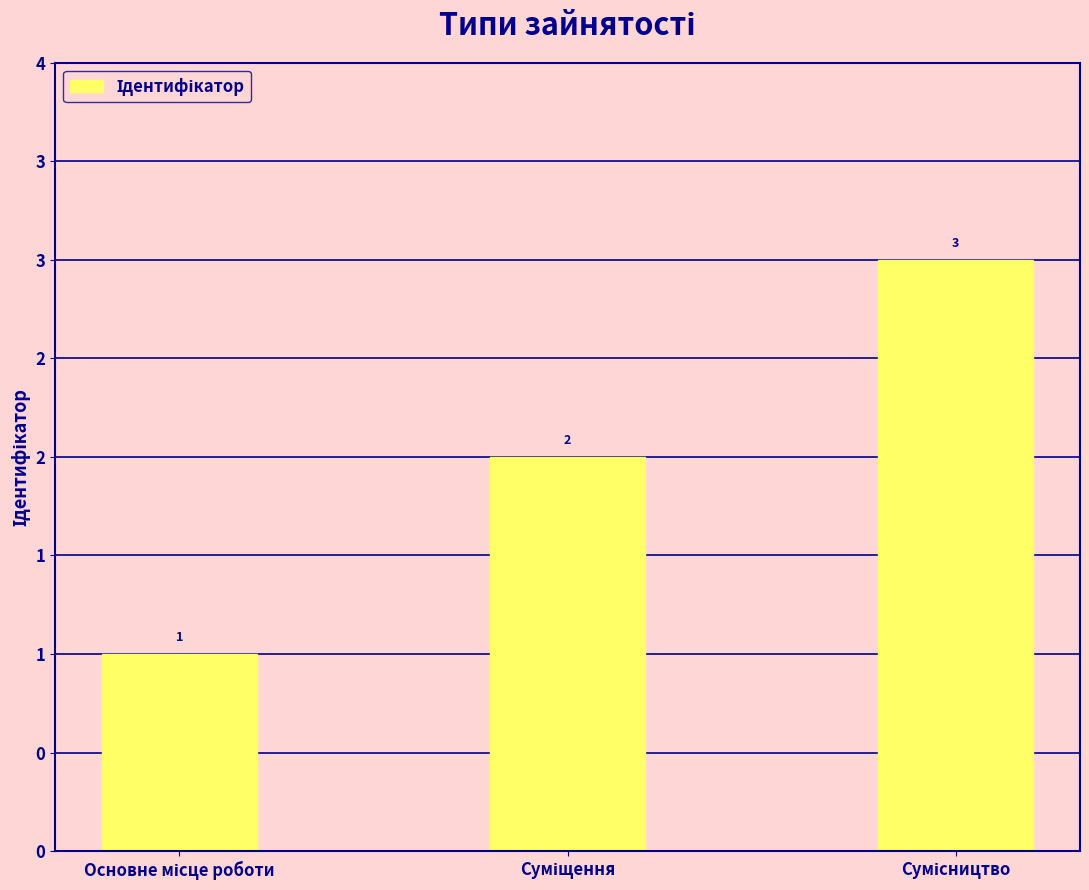

Reading right to left, extract all data points from this chart.

3	2	1